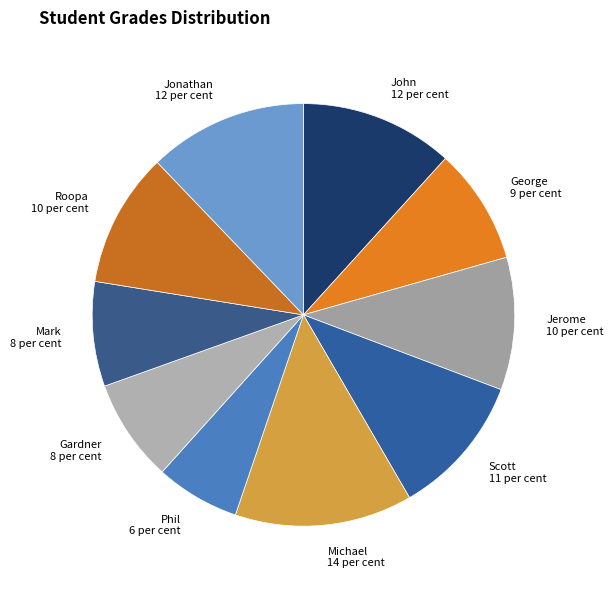

Combined, do Phil 6 per cent and Michael 14 per cent account for over 50%?

No